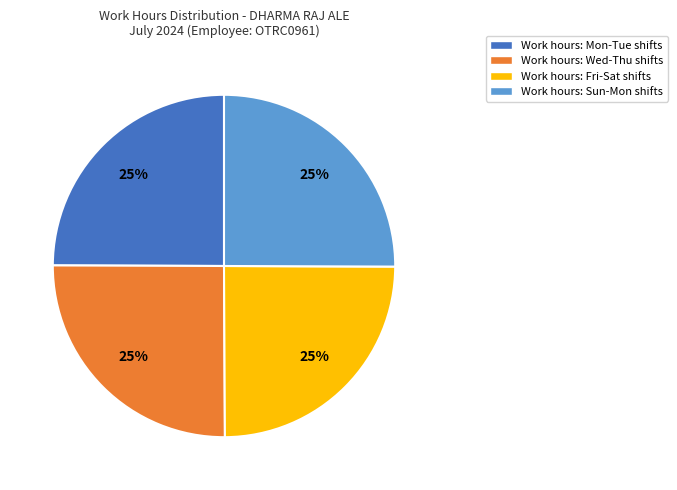

What is the ratio of the value at Work hours: Mon-Tue shifts to the value at Work hours: Sun-Mon shifts?

1.0